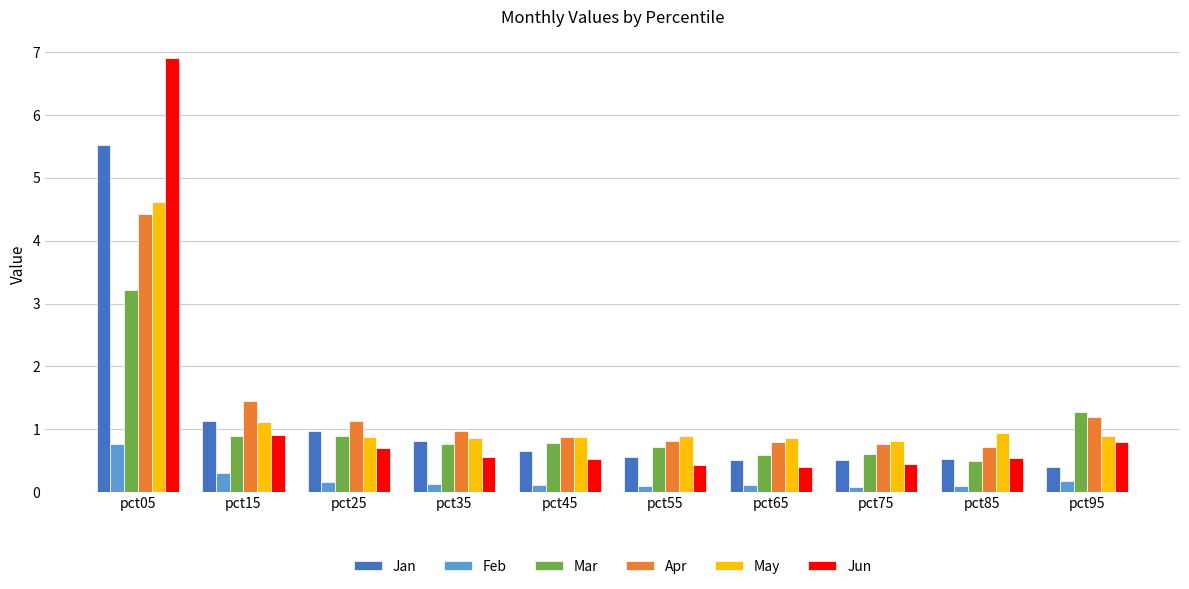

Is the value of Jun at pct35 greater than the value of May at pct55?

No